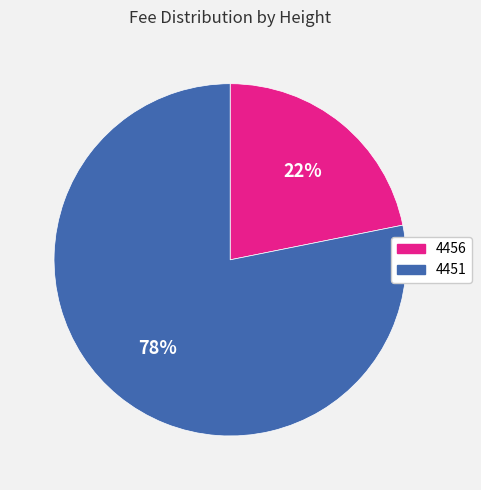

Between 4456 and 4451, which is larger?

4451